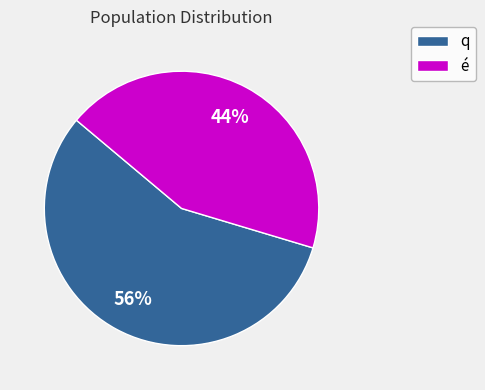

Does any single category account for the majority?

Yes